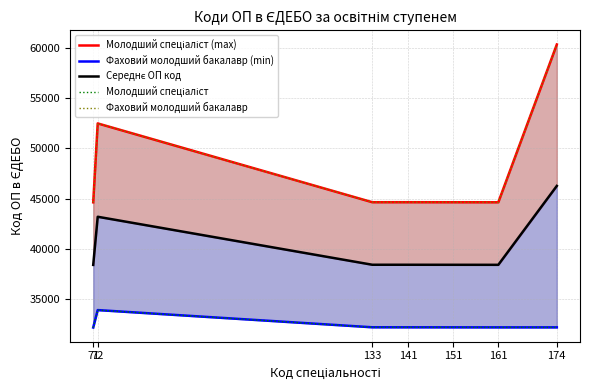

What is the minimum value for Фаховий молодший бакалавр (min)?

32149.0